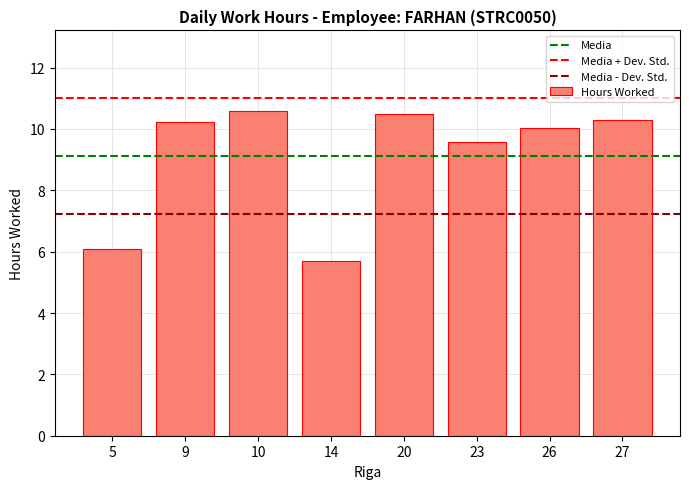

Reading right to left, what are all the values shown in this chart?

27=10.3	26=10.0	23=9.6	20=10.5	14=5.7	10=10.6	9=10.2	5=6.1